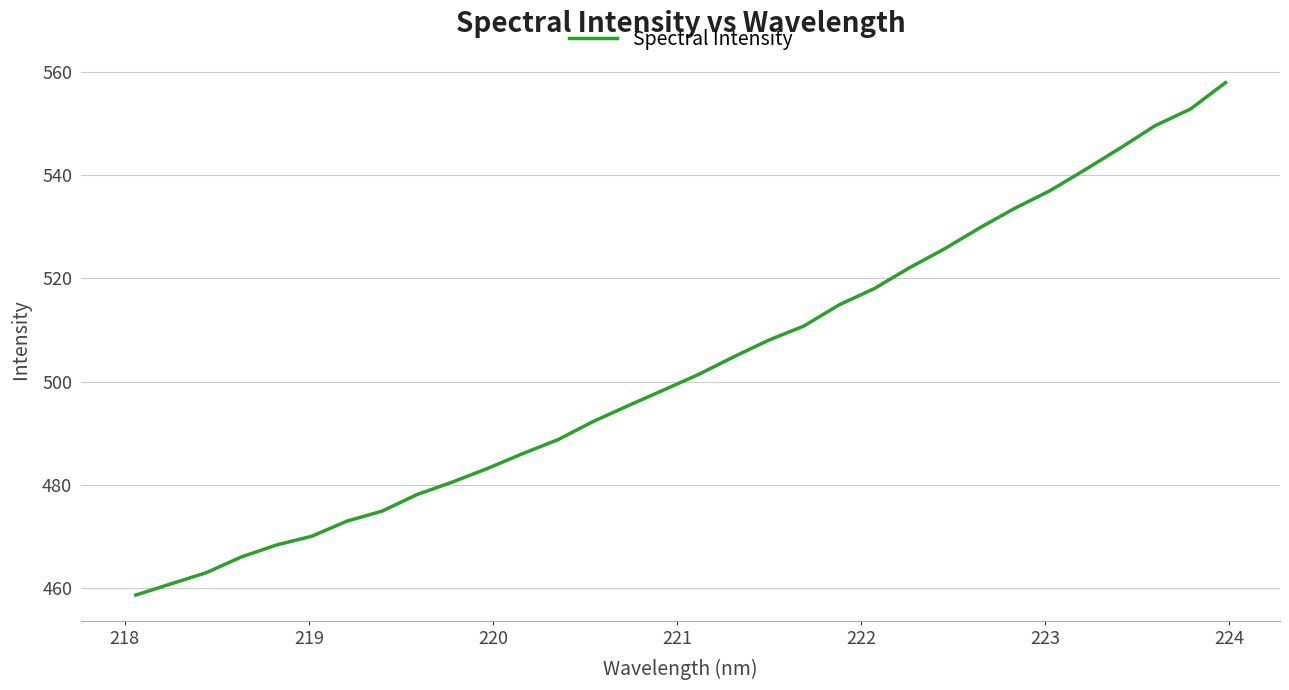

What is the difference between the maximum and minimum values?

99.3